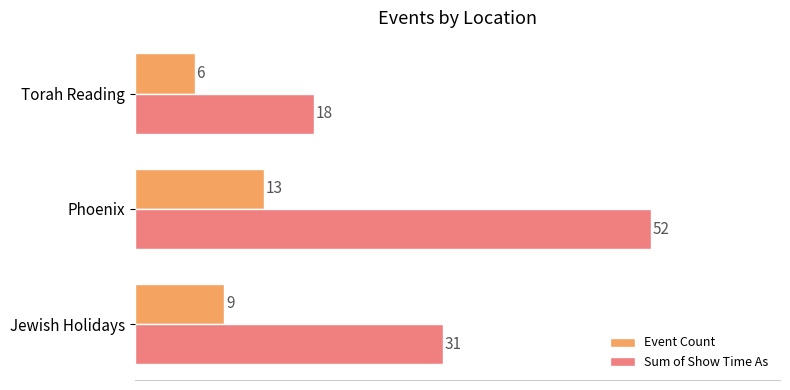

True or false: Sum of Show Time As has a value of 21 at Jewish Holidays.

False